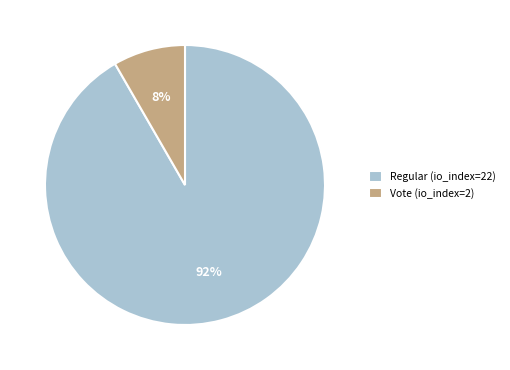

Do Vote (io_index=2) and Regular (io_index=22) together represent more than half of the pie?

Yes